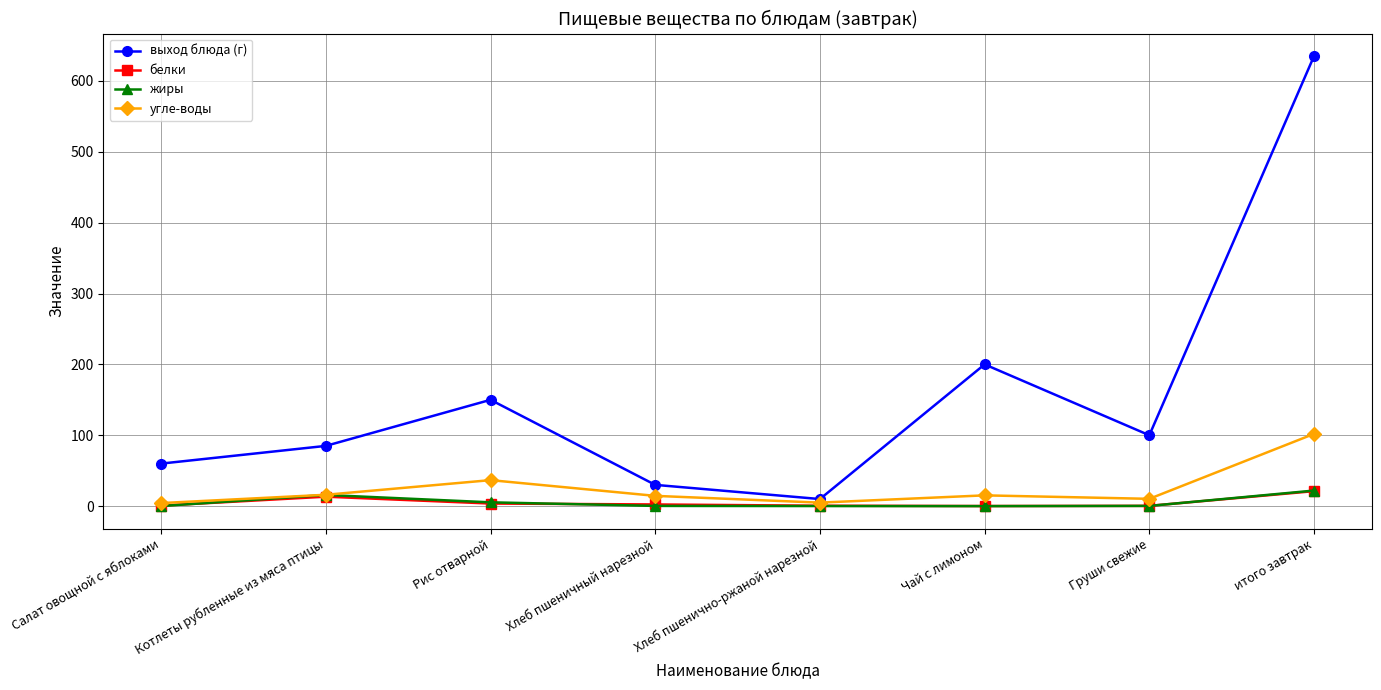

Which series ends up on top after the final intersection of жиры and белки?

жиры